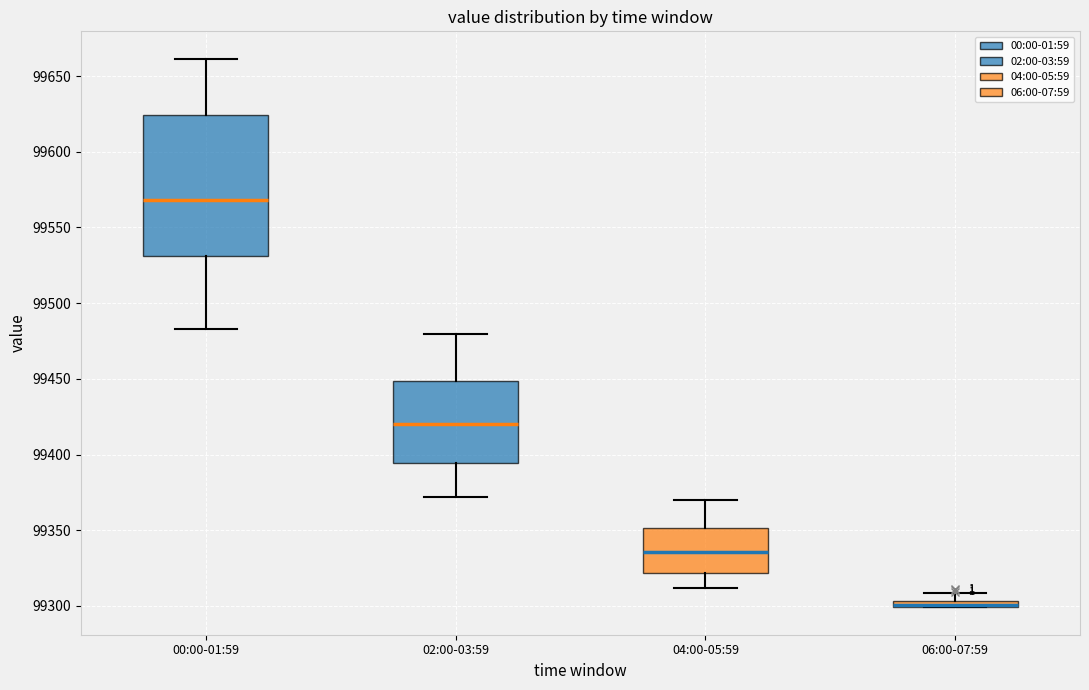

Which box is the tallest, from its lower edge to its upper edge?

00:00-01:59